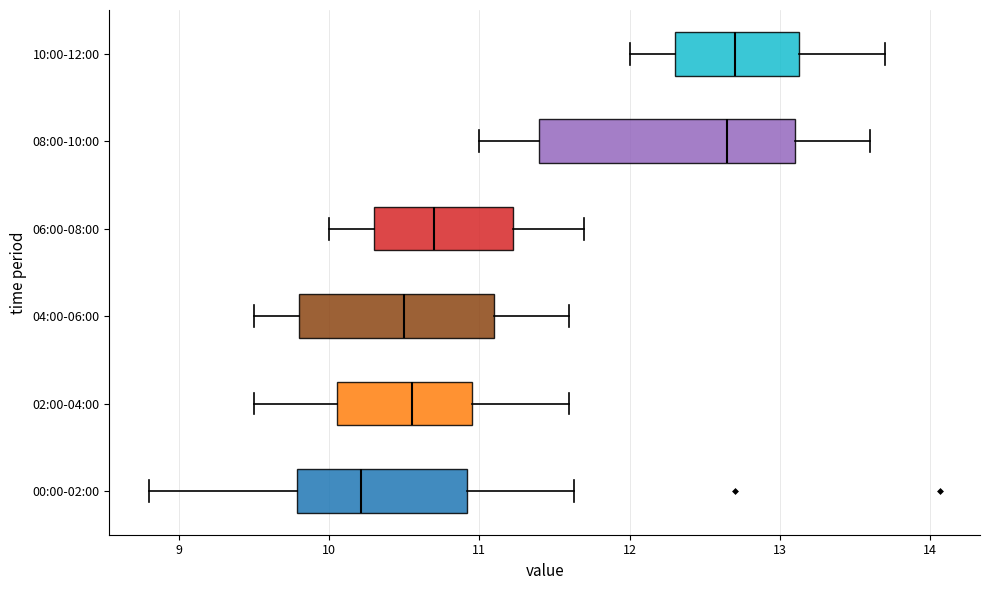

Reading bottom to top, read every box against the x-axis: the position of its median line, the range the box covers, and the ends of its whiskers. The values are not printed on the chart, so give them approximately, as read against the axis.

00:00-02:00: median 10.2, box 9.8 to 10.9, whiskers 8.8 to 11.6
02:00-04:00: median 10.6, box 10.1 to 11.0, whiskers 9.5 to 11.6
04:00-06:00: median 10.5, box 9.8 to 11.1, whiskers 9.5 to 11.6
06:00-08:00: median 10.7, box 10.3 to 11.2, whiskers 10.0 to 11.7
08:00-10:00: median 12.7, box 11.4 to 13.1, whiskers 11.0 to 13.6
10:00-12:00: median 12.7, box 12.3 to 13.1, whiskers 12.0 to 13.7